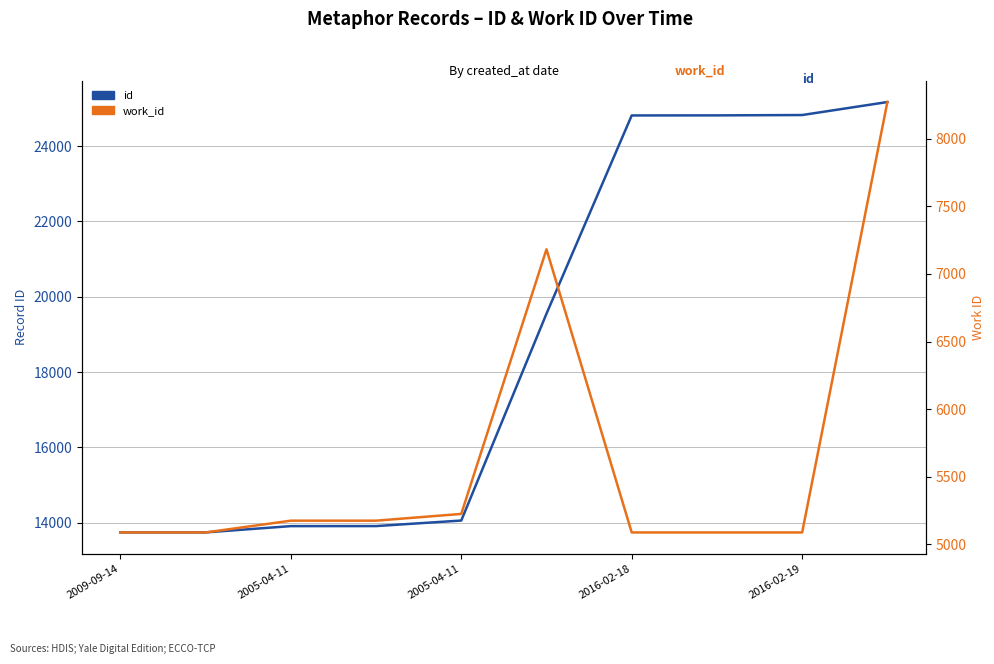

Where is work_id nearest to the value 6679?

5